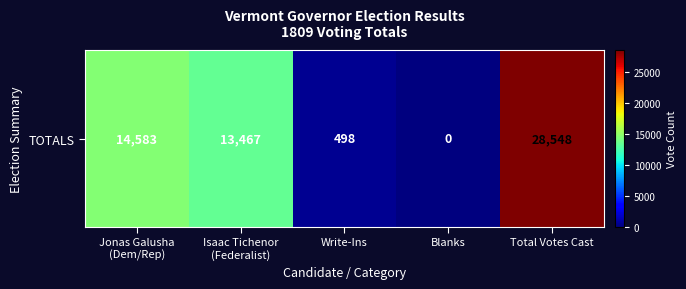

What is the change in value from Jonas Galusha
(Dem/Rep) to Total Votes Cast?

+13965